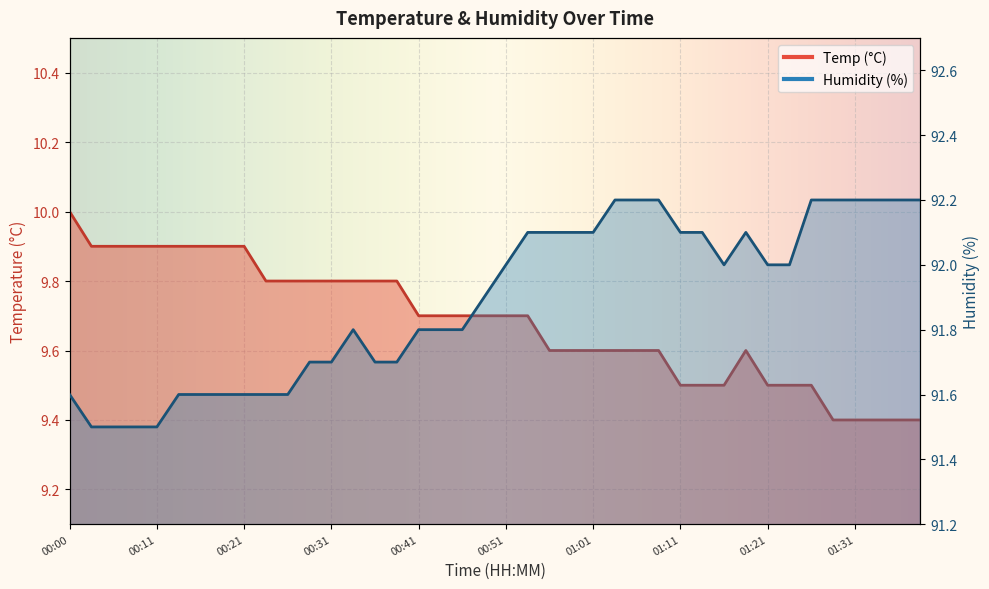

What is the minimum value for Temp?

9.4